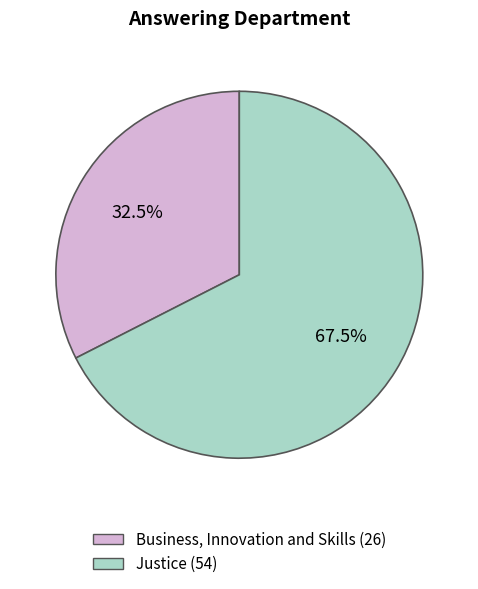

What is the ratio of the value at Business, Innovation and Skills to the value at Justice?

0.5